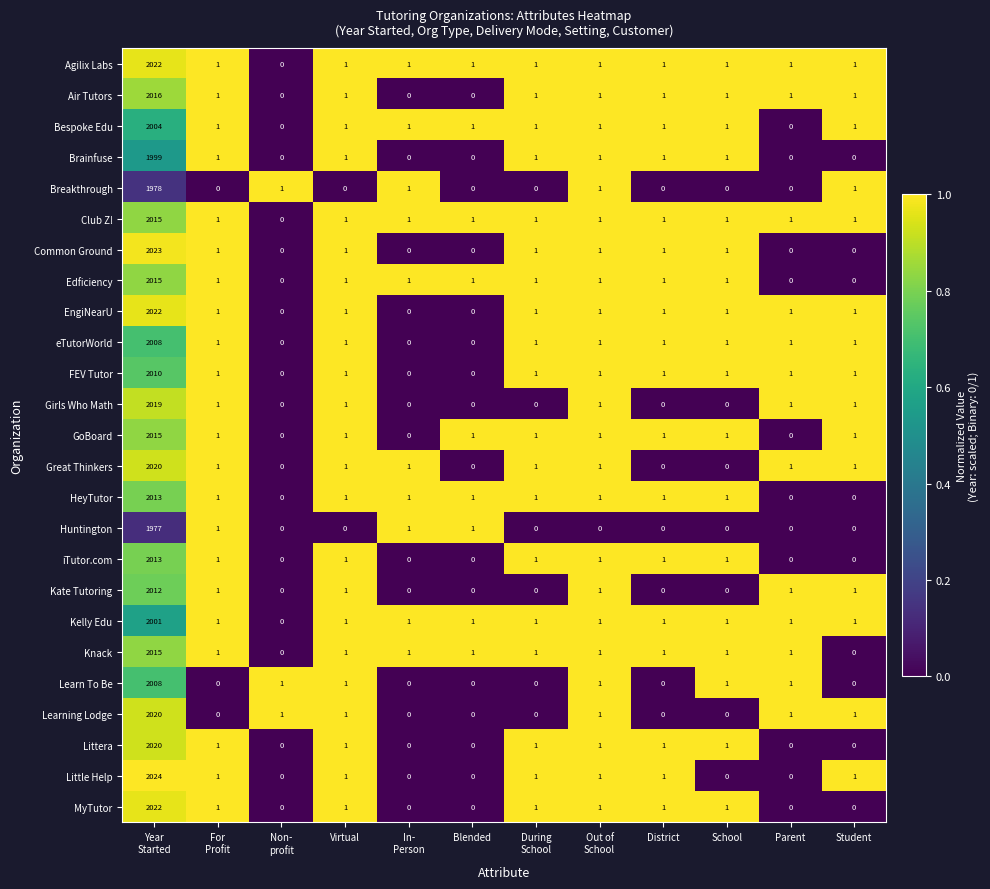

Which series has the largest total across all categories?

Agilix Labs